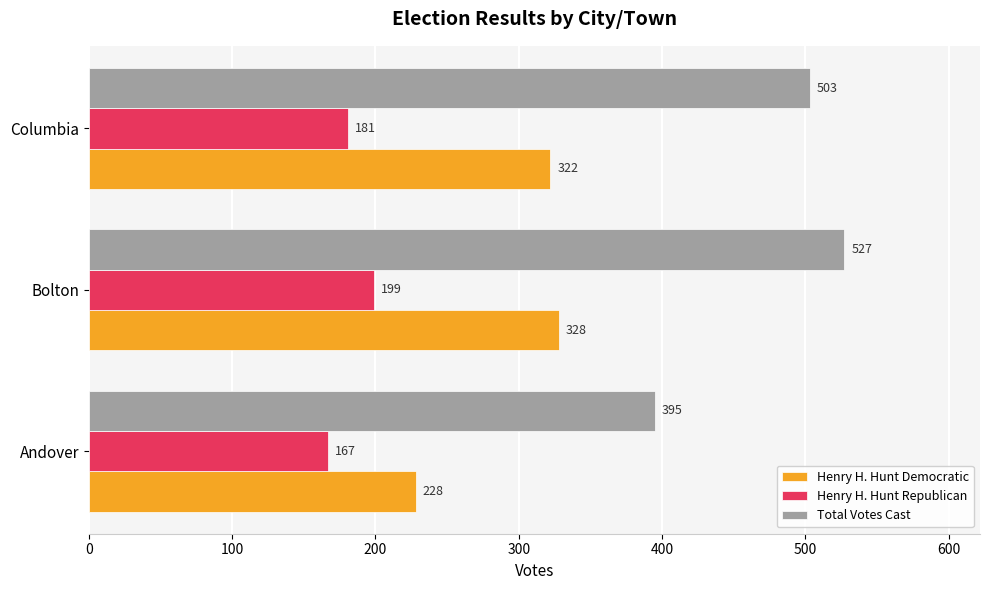

Which series has the widest spread of values?

Total Votes Cast